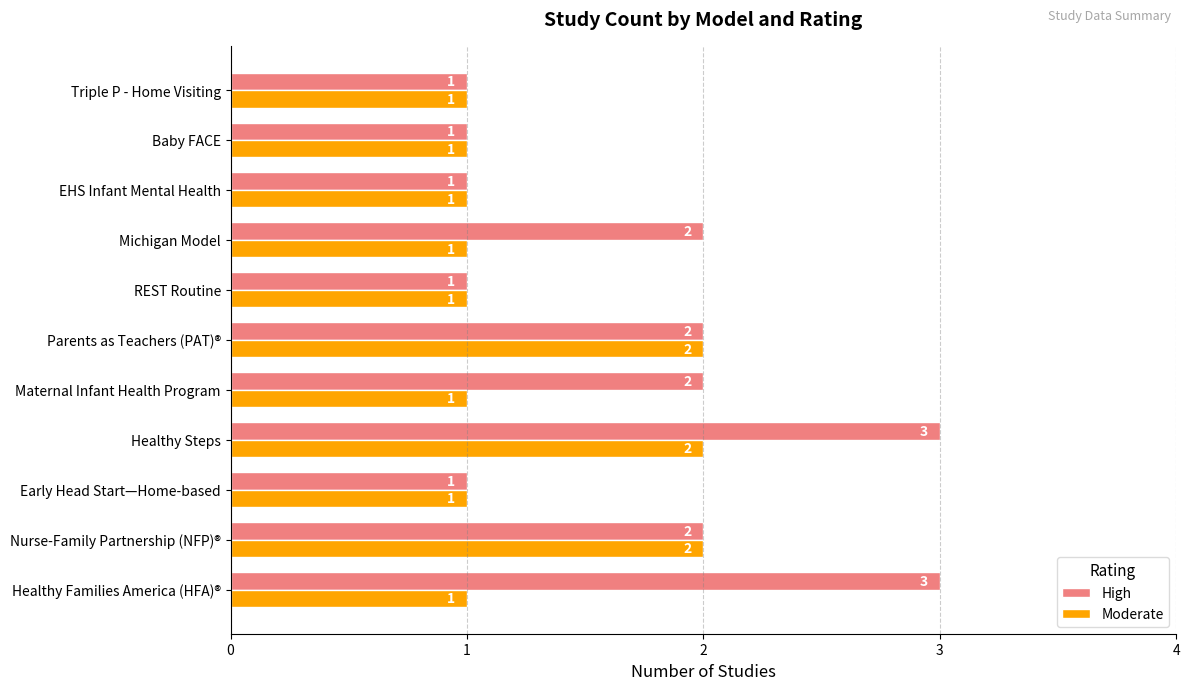

Which series has the largest total across all categories?

High